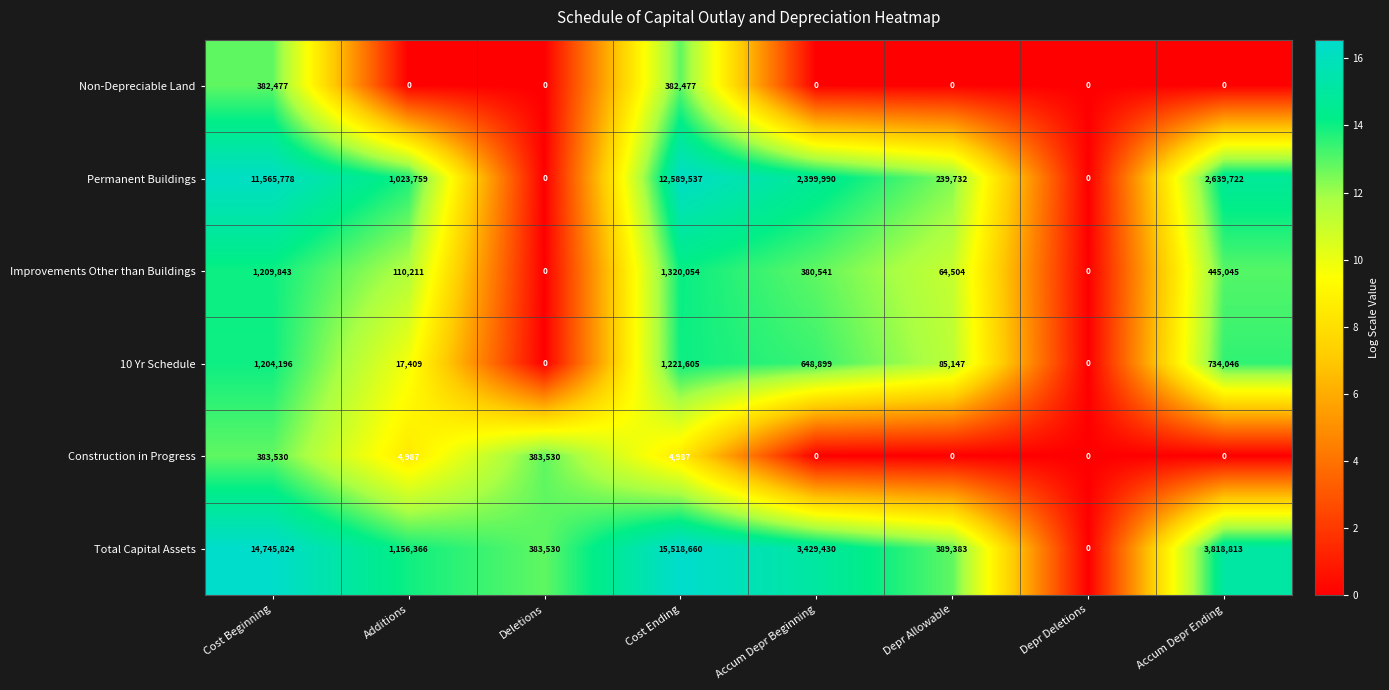

The value of Improvements Other than Buildings at Cost Ending is 1320054. True or false?

True